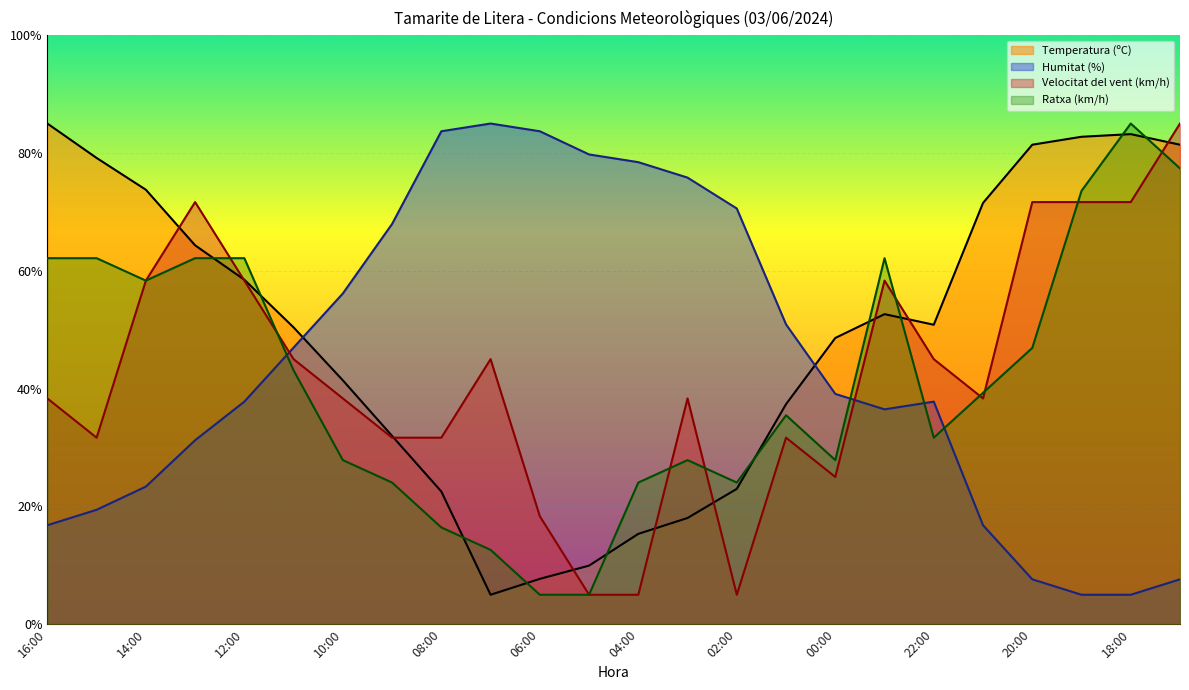

At which category does the chart reach its minimum across all series?

07:00